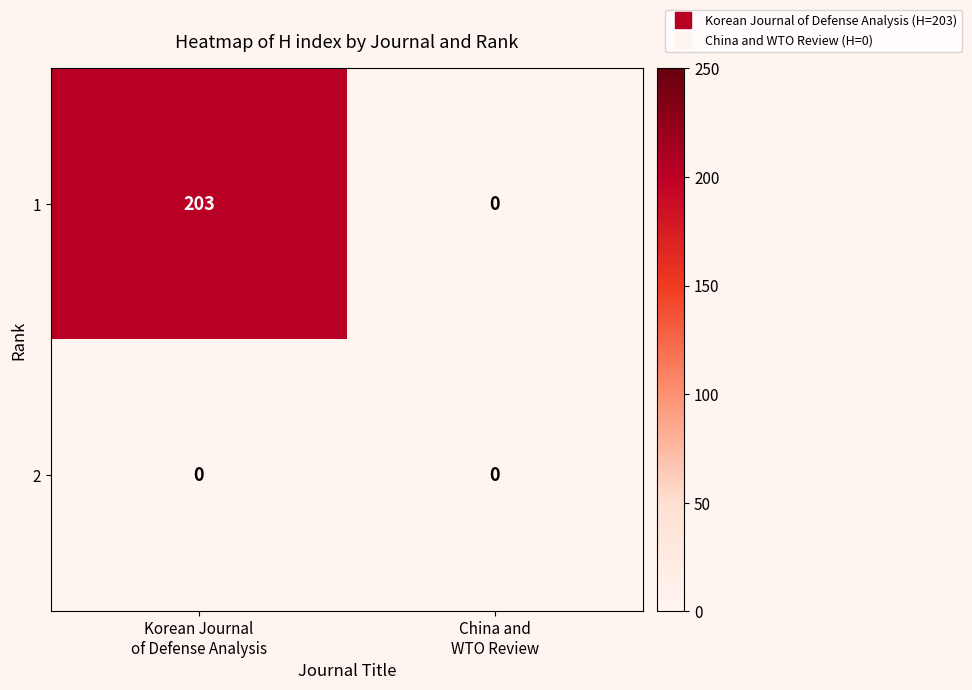

Which series changed the most between Korean Journal
of Defense Analysis and China and
WTO Review?

1